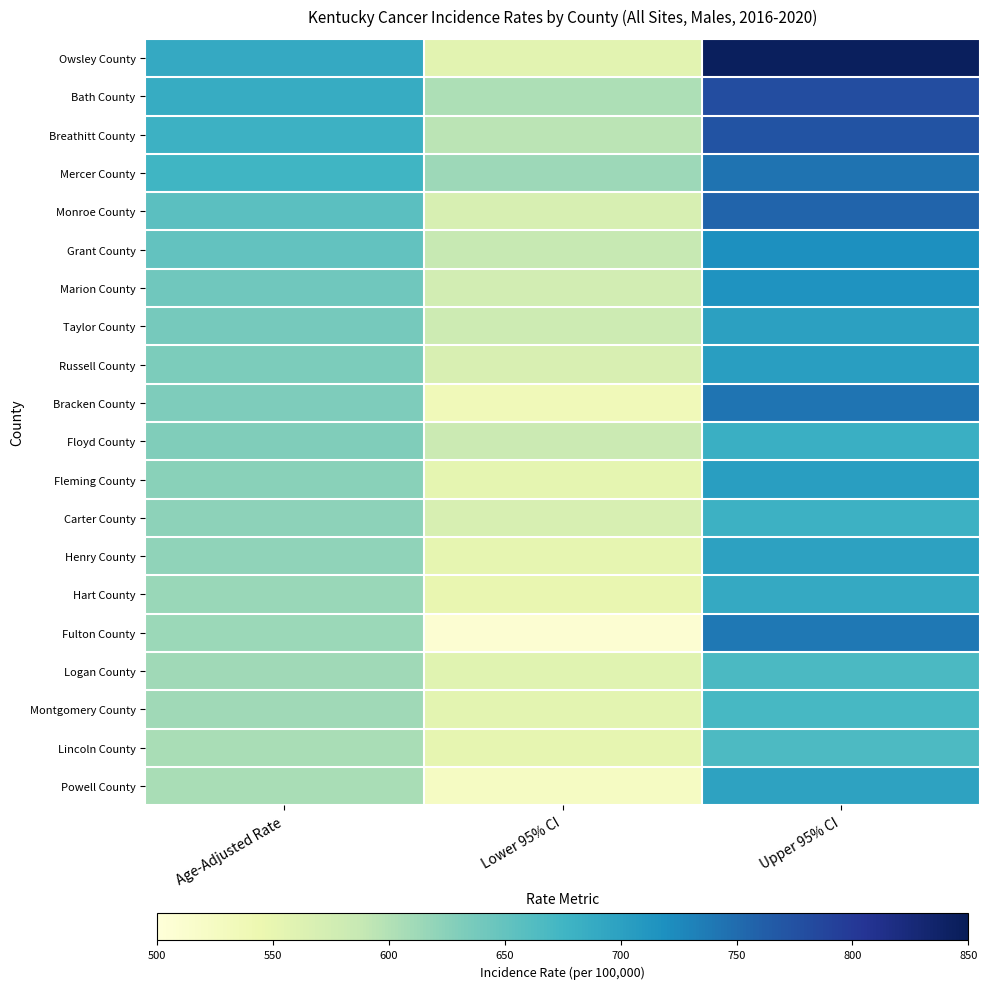

Reading left to right, list all the values displayed in this chart.

Owsley County: Age-Adjusted Rate=688.7	Lower 95% CI=556.7	Upper 95% CI=845.3
Bath County: Age-Adjusted Rate=687.2	Lower 95% CI=603.5	Upper 95% CI=779.8
Breathitt County: Age-Adjusted Rate=679.2	Lower 95% CI=595.3	Upper 95% CI=772.2
Mercer County: Age-Adjusted Rate=675.8	Lower 95% CI=612.6	Upper 95% CI=744.2
Monroe County: Age-Adjusted Rate=656.8	Lower 95% CI=568.4	Upper 95% CI=755.8
Grant County: Age-Adjusted Rate=650.5	Lower 95% CI=586.5	Upper 95% CI=719.6
Marion County: Age-Adjusted Rate=641.9	Lower 95% CI=574.4	Upper 95% CI=715.3
Taylor County: Age-Adjusted Rate=637.9	Lower 95% CI=580.1	Upper 95% CI=700.1
Russell County: Age-Adjusted Rate=632.7	Lower 95% CI=568.0	Upper 95% CI=703.4
Bracken County: Age-Adjusted Rate=632.2	Lower 95% CI=534.5	Upper 95% CI=743.3
Floyd County: Age-Adjusted Rate=631.2	Lower 95% CI=583.0	Upper 95% CI=682.4
Fleming County: Age-Adjusted Rate=624.7	Lower 95% CI=553.3	Upper 95% CI=703.5
Carter County: Age-Adjusted Rate=622.1	Lower 95% CI=568.9	Upper 95% CI=679.2
Henry County: Age-Adjusted Rate=621.2	Lower 95% CI=550.7	Upper 95% CI=698.8
Hart County: Age-Adjusted Rate=616.0	Lower 95% CI=548.9	Upper 95% CI=689.3
Fulton County: Age-Adjusted Rate=614.8	Lower 95% CI=507.3	Upper 95% CI=740.1
Logan County: Age-Adjusted Rate=611.2	Lower 95% CI=558.3	Upper 95% CI=668.1
Montgomery County: Age-Adjusted Rate=610.9	Lower 95% CI=555.6	Upper 95% CI=670.4
Lincoln County: Age-Adjusted Rate=606.1	Lower 95% CI=550.8	Upper 95% CI=665.7
Powell County: Age-Adjusted Rate=605.8	Lower 95% CI=523.7	Upper 95% CI=697.5